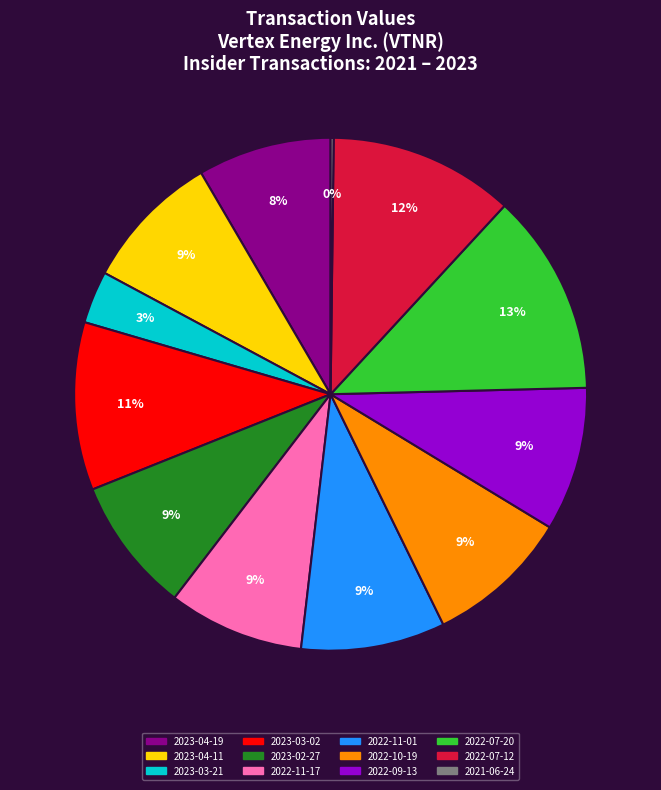

Combined, do 2023-03-02 and 2023-03-21 account for over 50%?

No